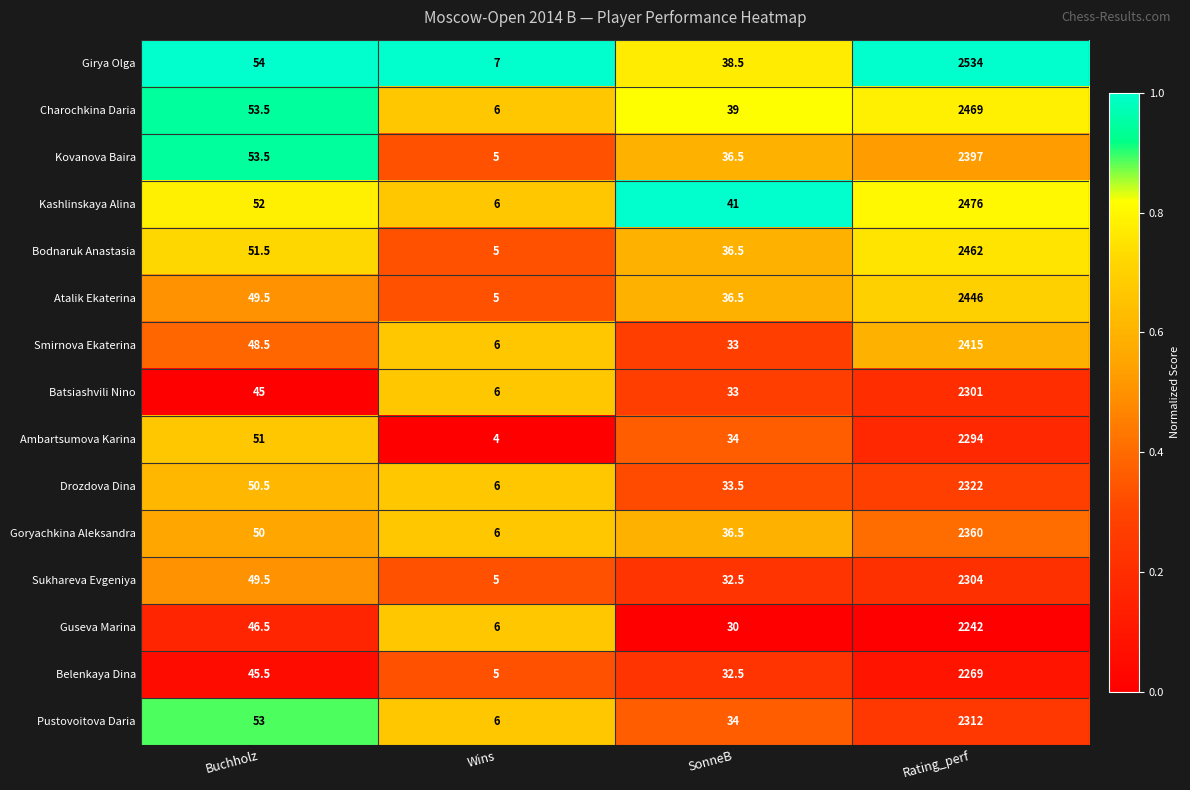

What is the sum of all Pustovoitova Daria values?

2405.0